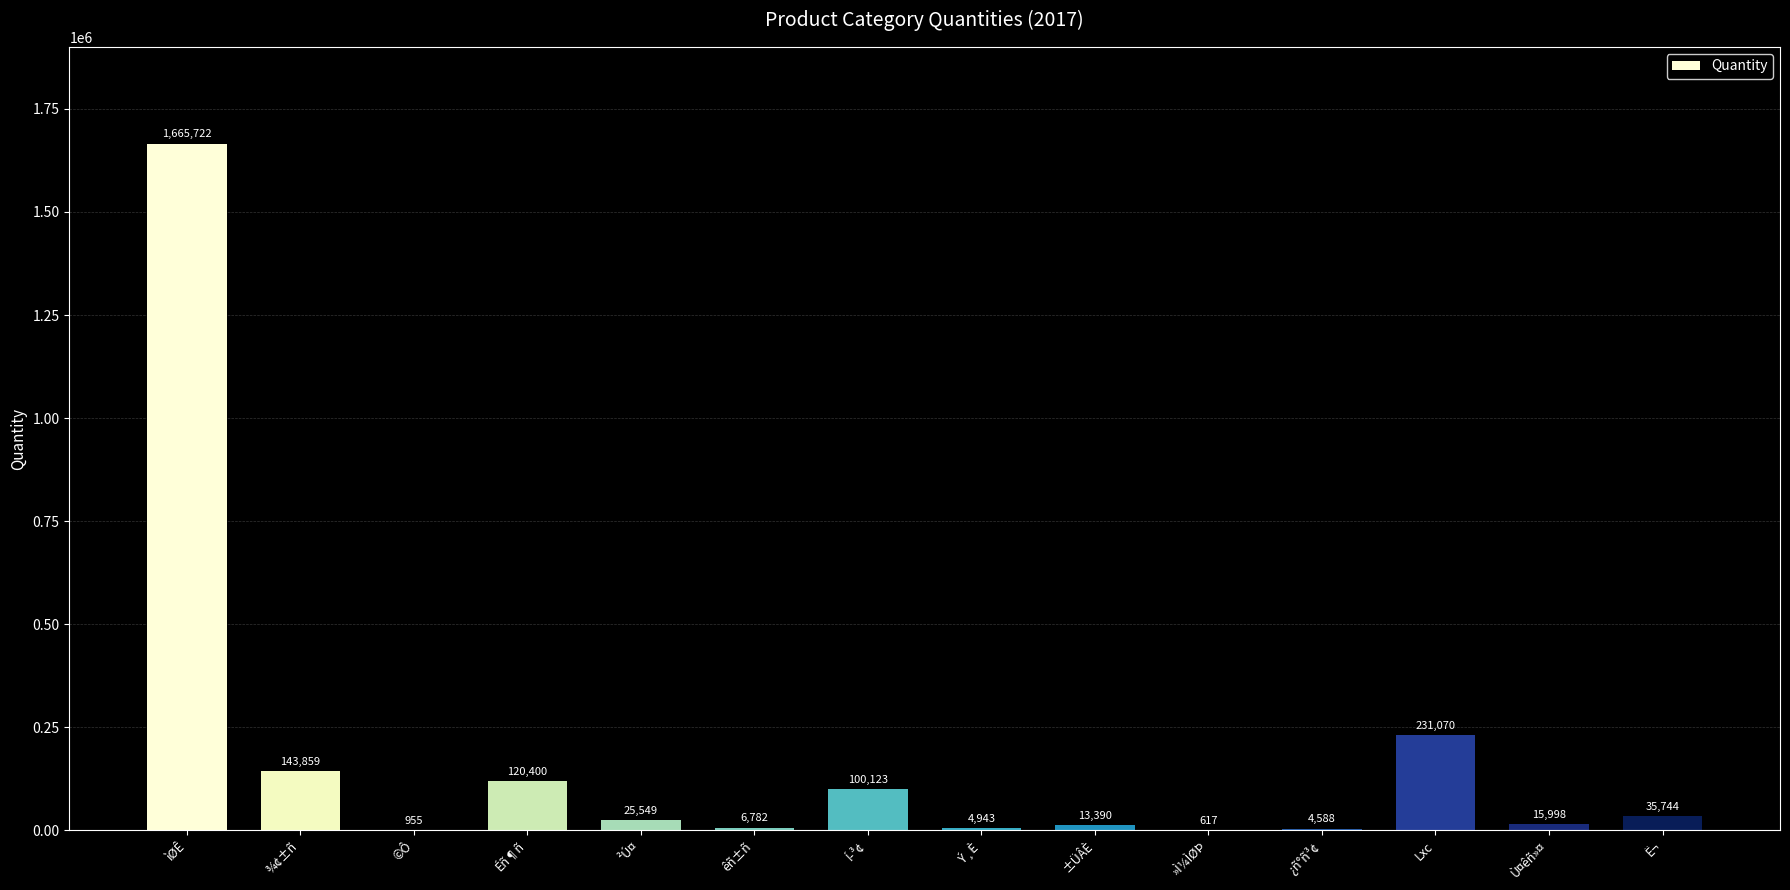

What is the change in value from ¾¢±ñ to ²Ú¤?

-118310